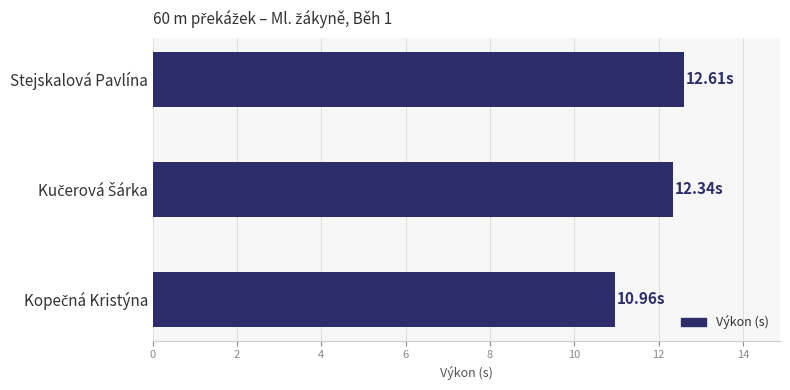

What is the average value?

12.0